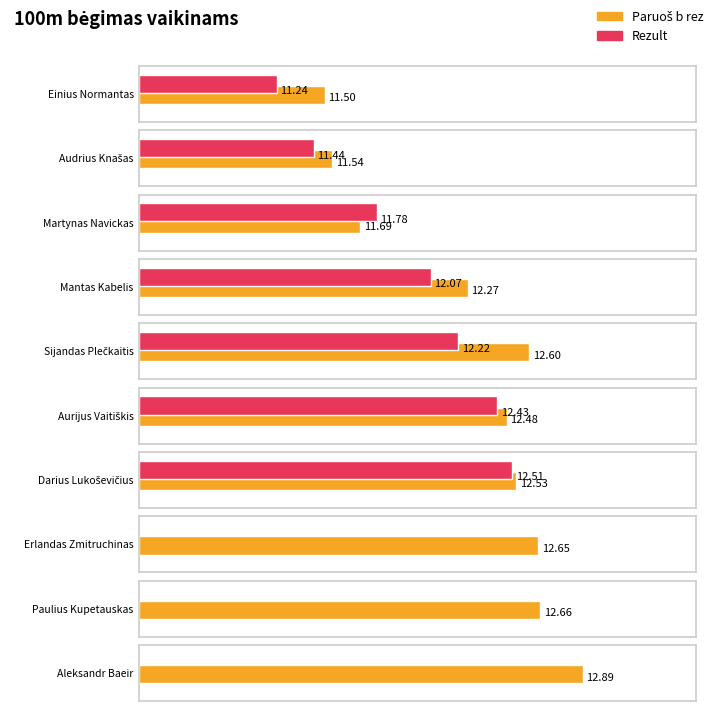

What is the difference between the Paruoš b rez values at Martynas Navickas and Mantas Kabelis?

0.6